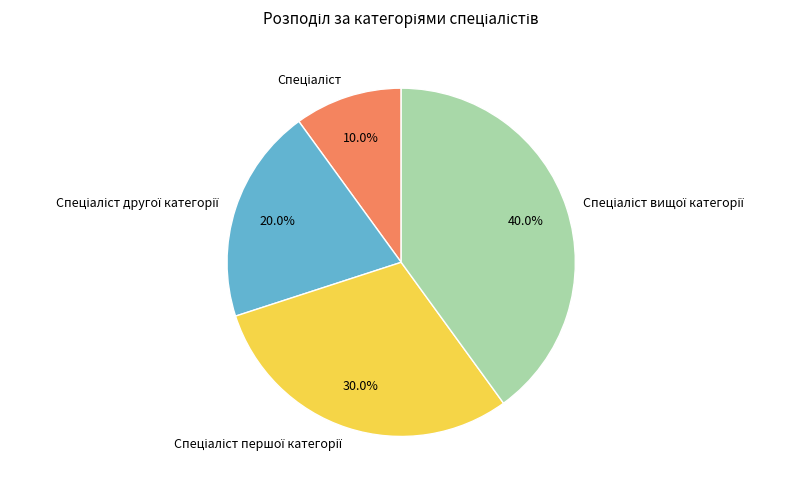

Is there a majority slice in this chart?

No